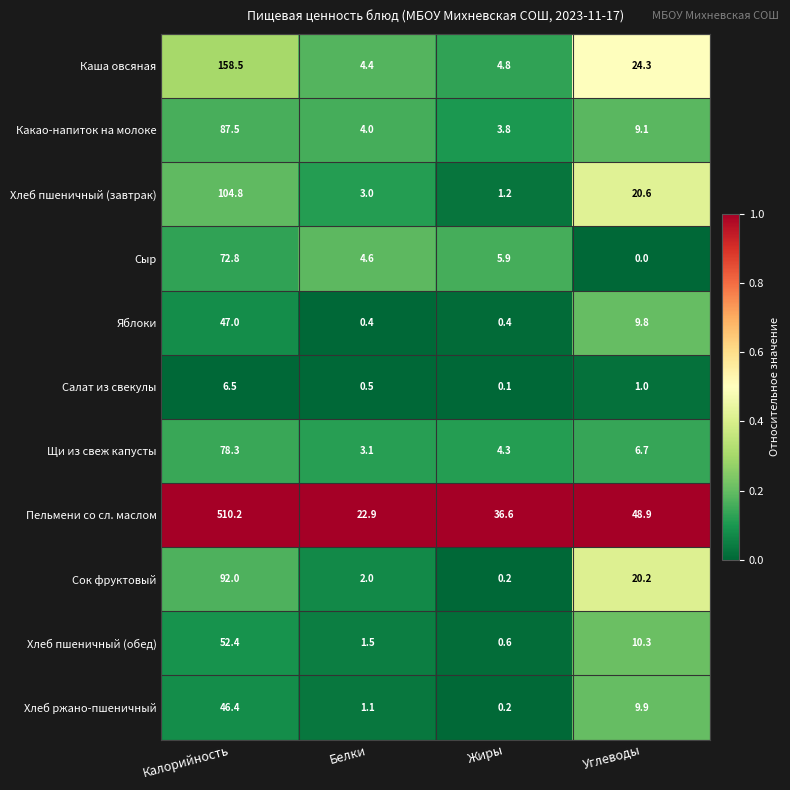

Which series changed the most between Белки and Жиры?

Пельмени со сл. маслом